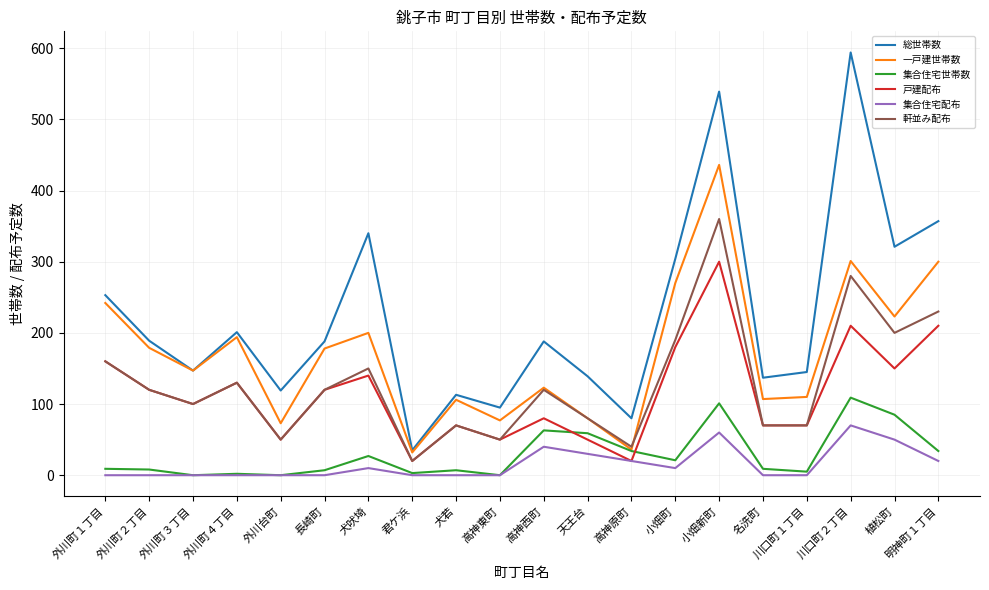

True or false: 総世帯数 and 軒並み配布 intersect in this chart.

False